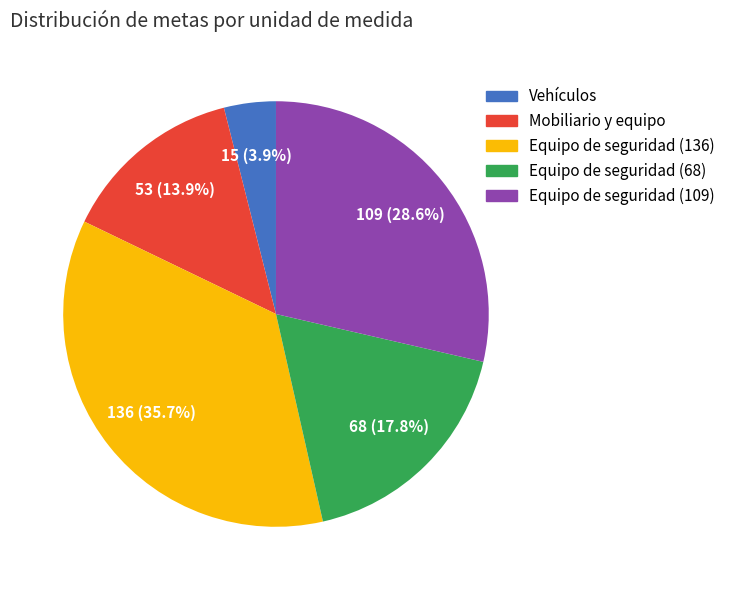

The Equipo de seguridad (68) slice represents 29% of the pie. True or false?

False